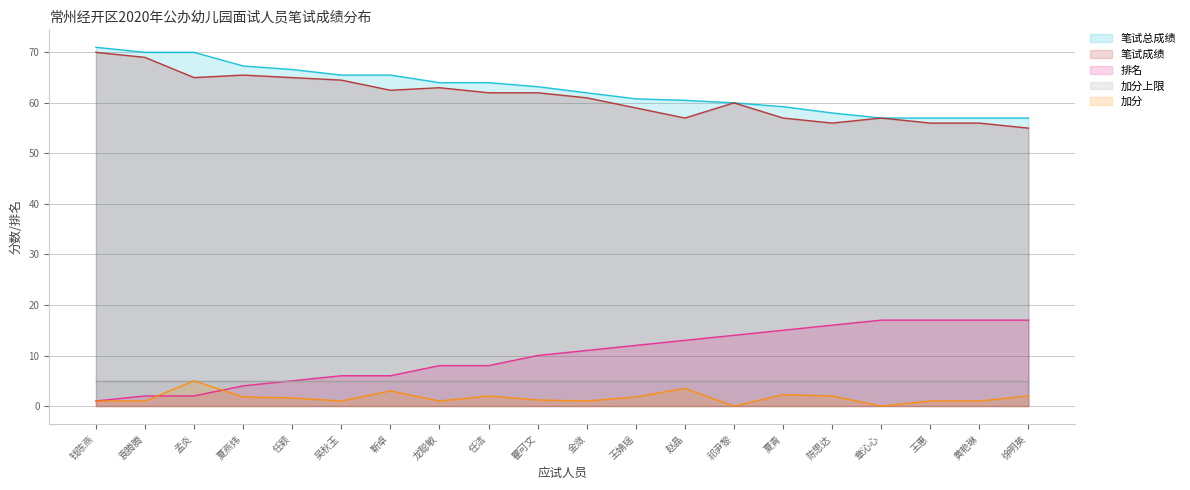

What is the label of the 8th point from the left?

龙聪敏